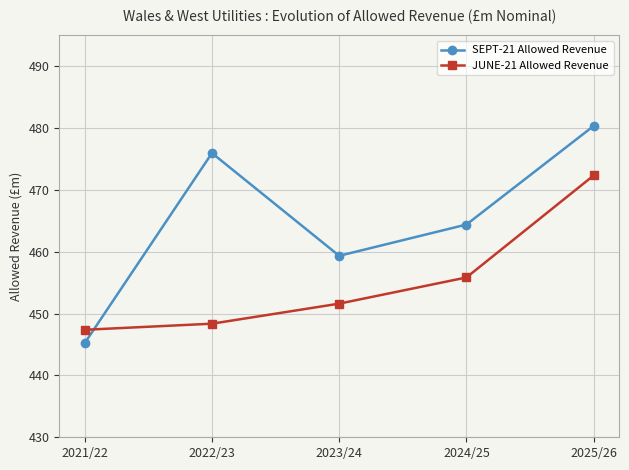

What is the label of the 4th point from the right?

2022/23